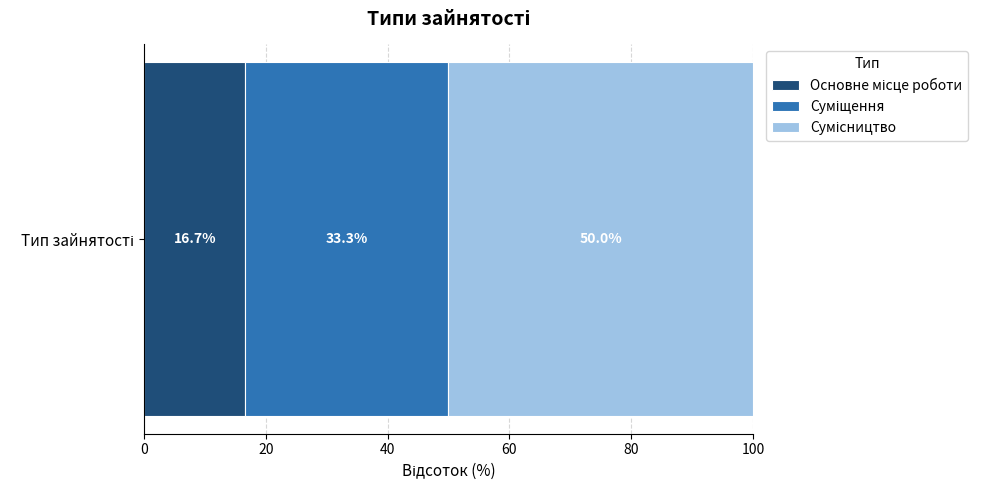

How many data points does each series have?

1